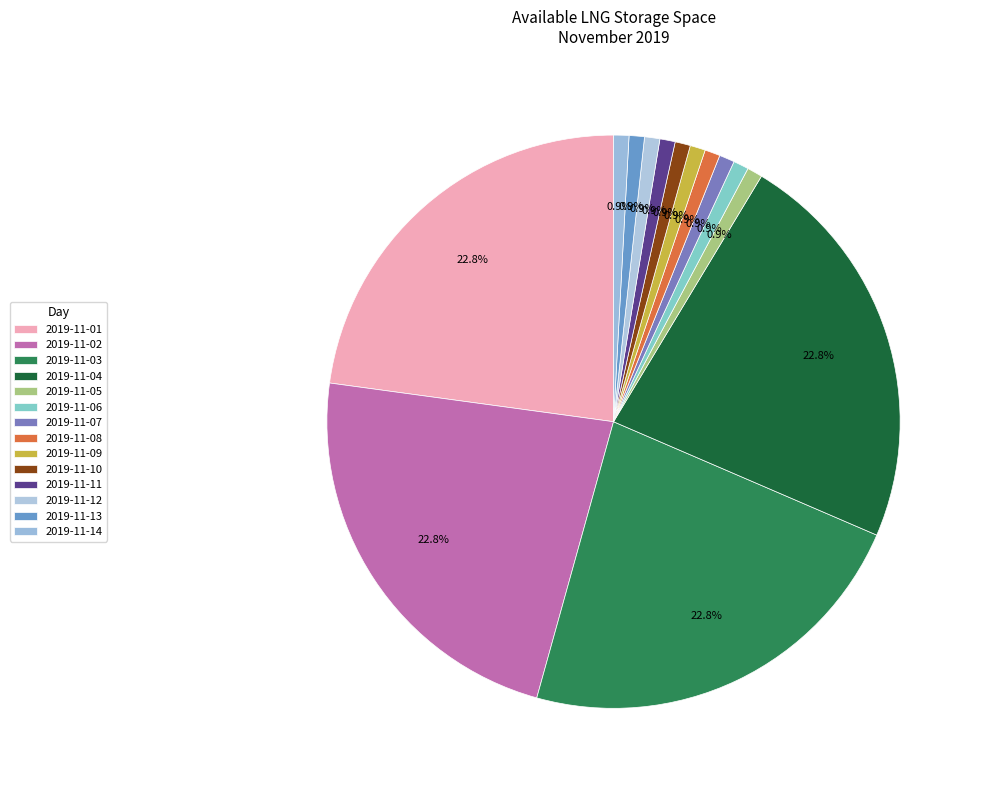

Which slice is the largest?

2019-11-01